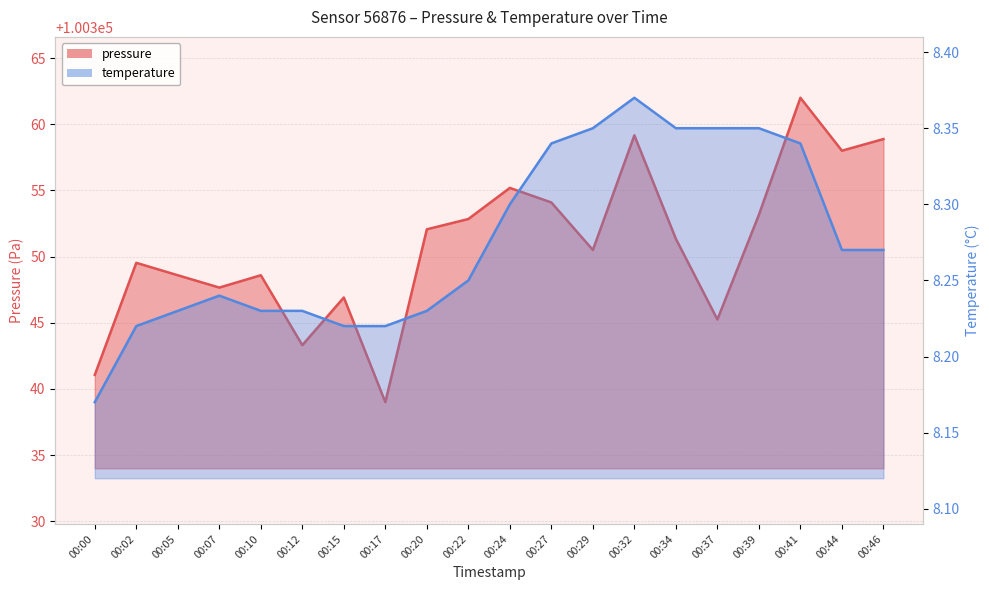

What is the difference between the second highest and minimum values in the temperature series?

0.2